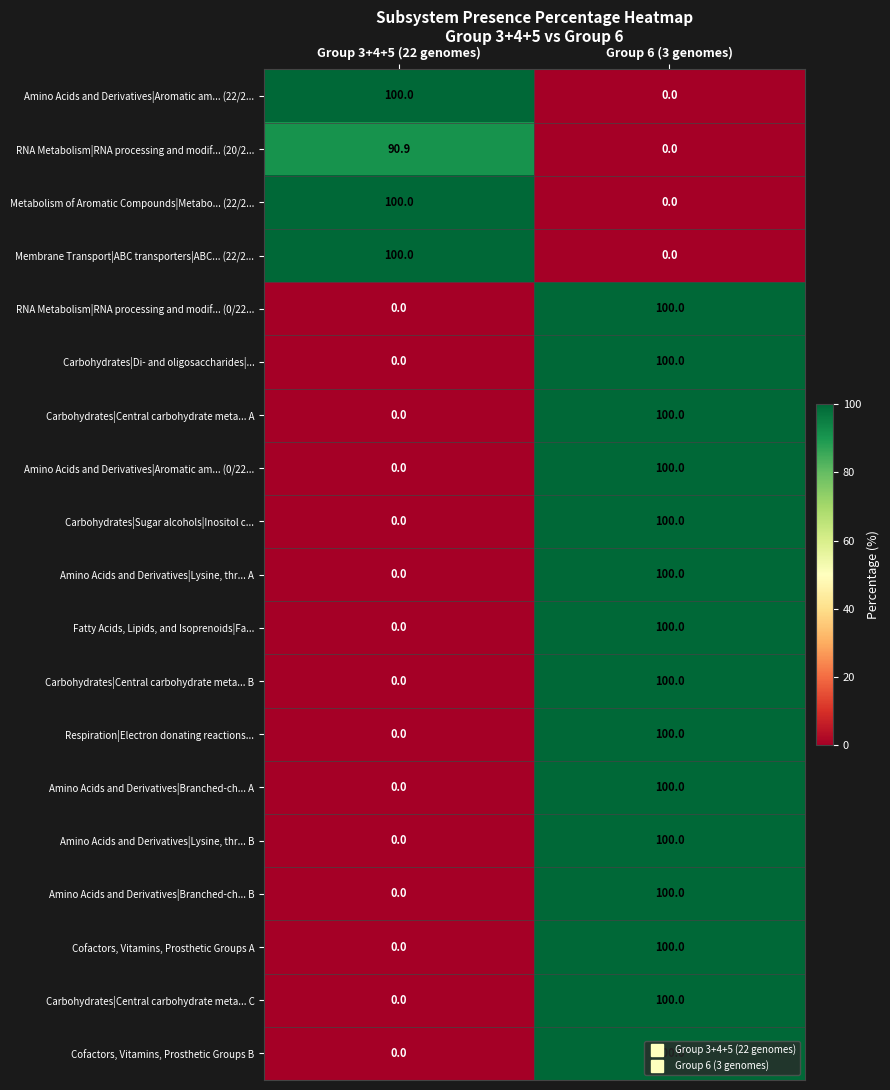

Is it true that Cofactors, Vitamins, Prosthetic Groups A equals 59.8 at Group 3+4+5 (22 genomes)?

False